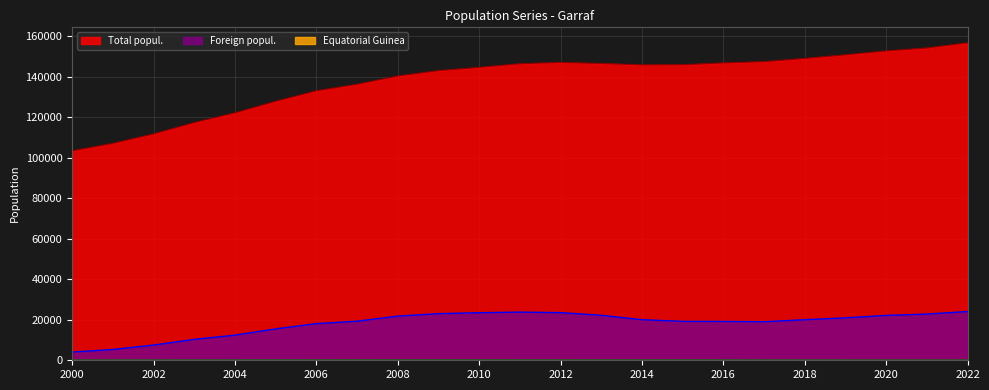

What is the difference between the maximum and second lowest values in the Foreign popul. series?

18754